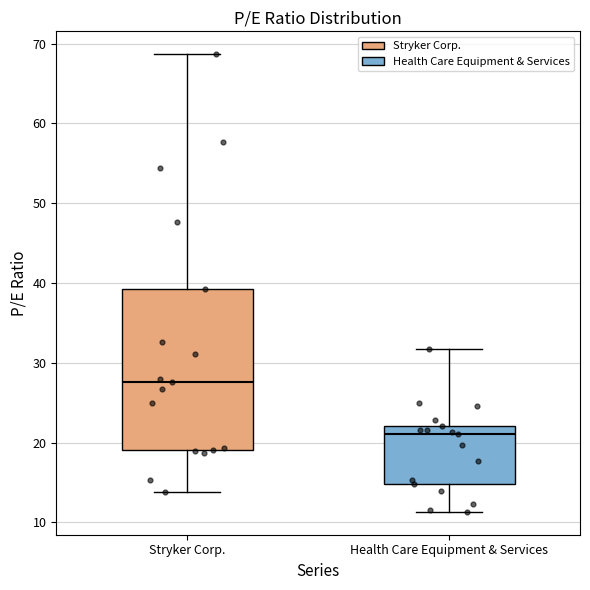

Reading left to right, transcribe this box plot: for each box, give where its median line is, the range the box spans, and where its two whiskers end, as read against the y-axis. The values are not printed on the chart, so give them approximately, as read against the axis.

Stryker Corp.: median 28, box 19 to 39, whiskers 14 to 69
Health Care Equipment & Services: median 21, box 15 to 22, whiskers 11 to 32